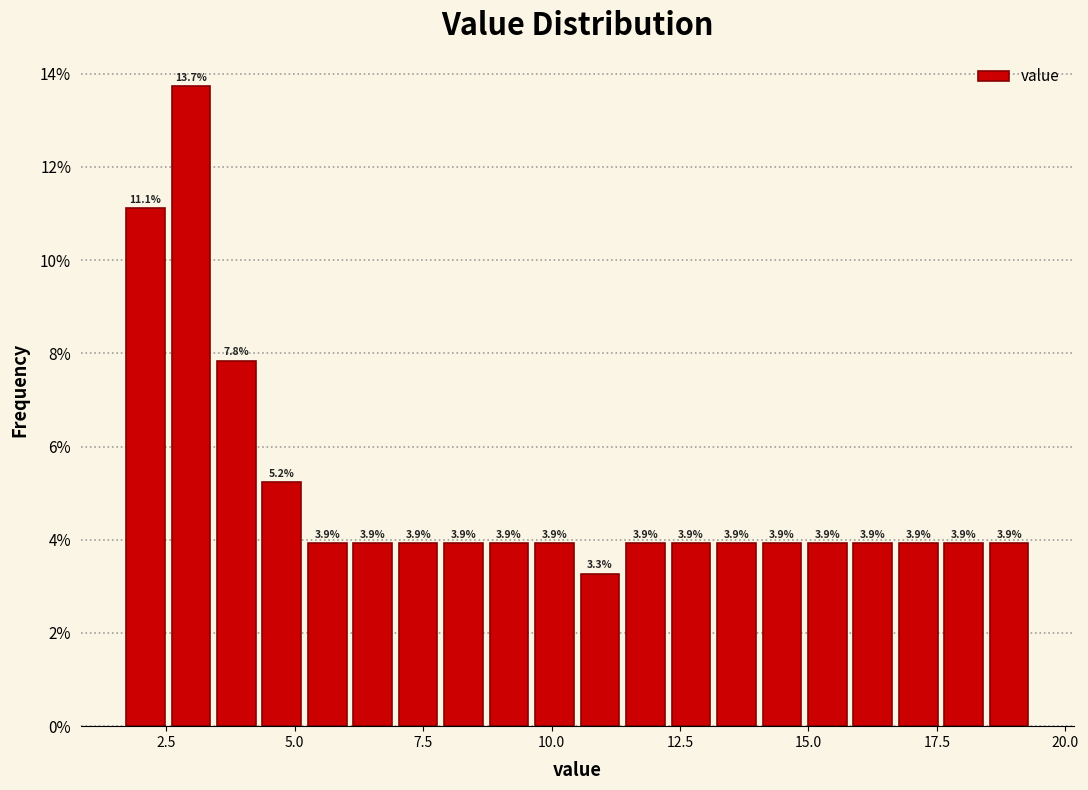

Around what value on the x-axis is the tallest bar? Give the approximate position of its centre, as read against the axis.

3.0